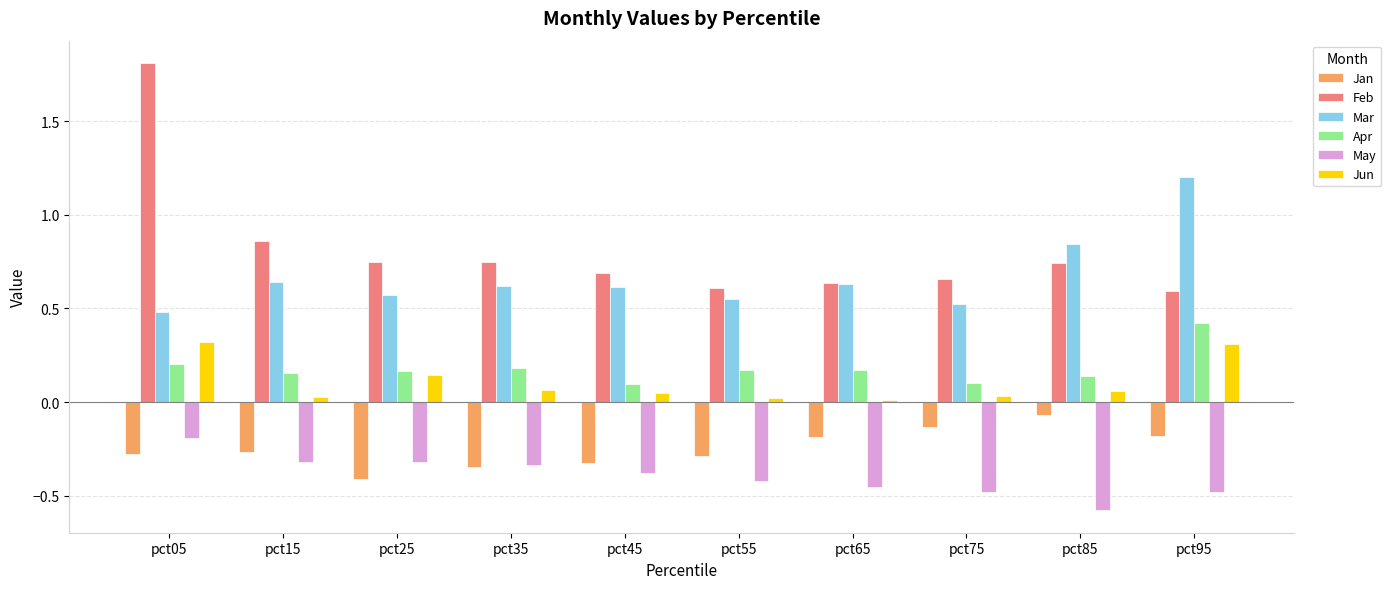

Rank the series by their maximum value, from lowest to highest.

May, Jan, Jun, Apr, Mar, Feb